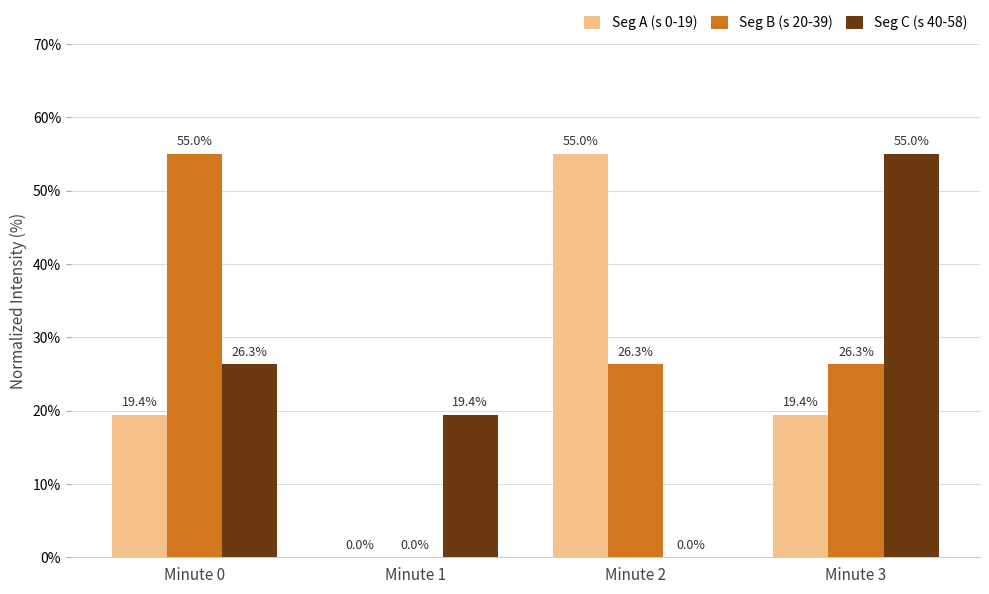

How many groups of bars are there?

4